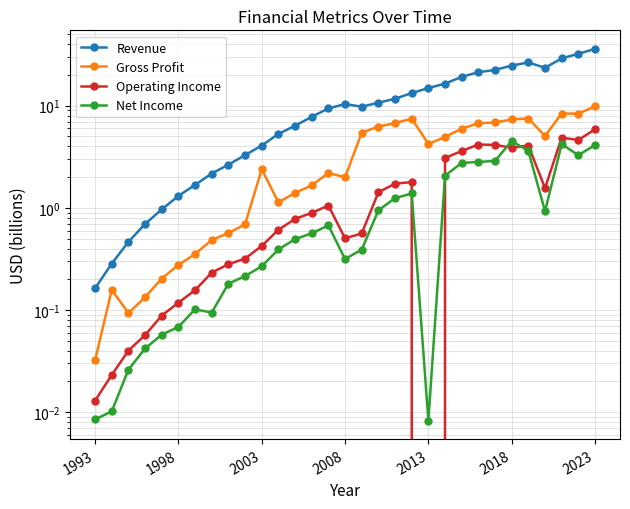

Is the value of Revenue at 1993 greater than the value of Operating Income at 1998?

Yes